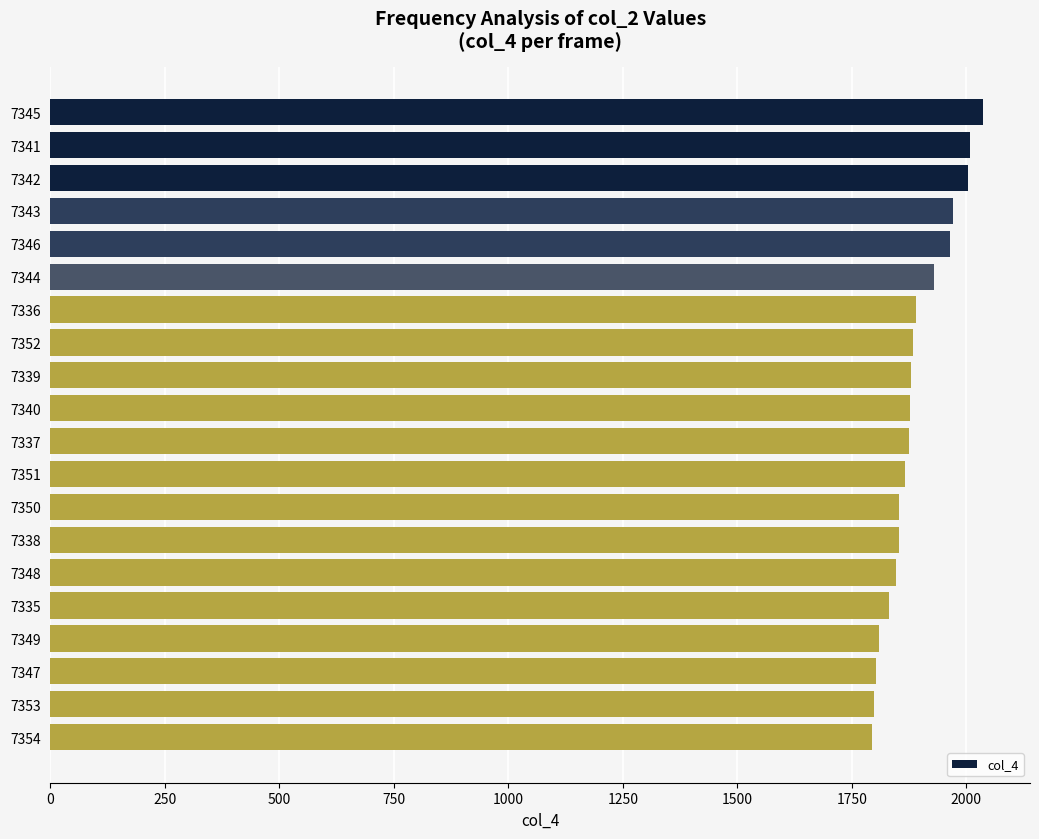

What is the smallest value displayed?

1793